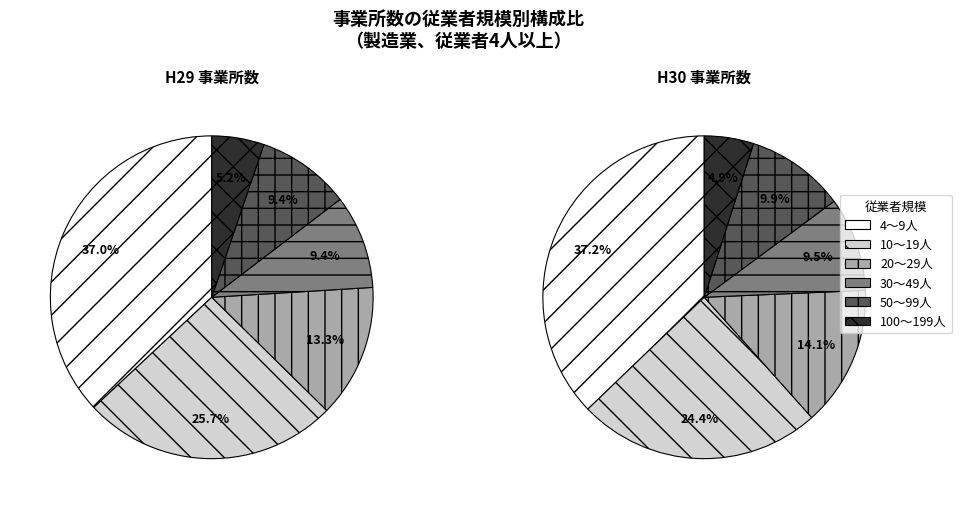

Rank the series by their average value, from lowest to highest.

H30, H29